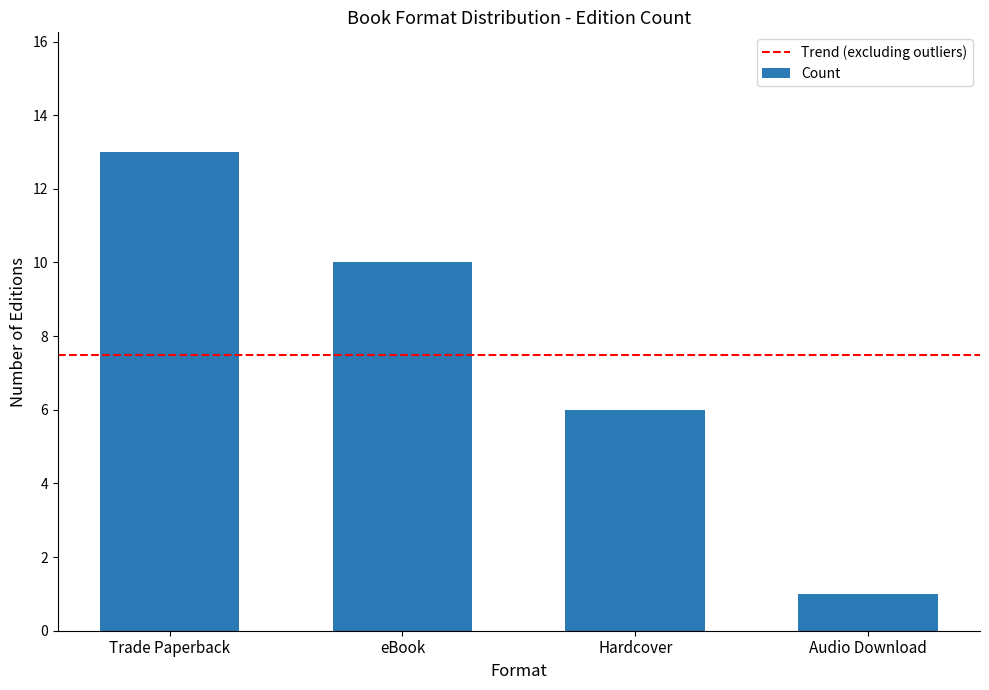

Between eBook and Hardcover, which is larger?

eBook